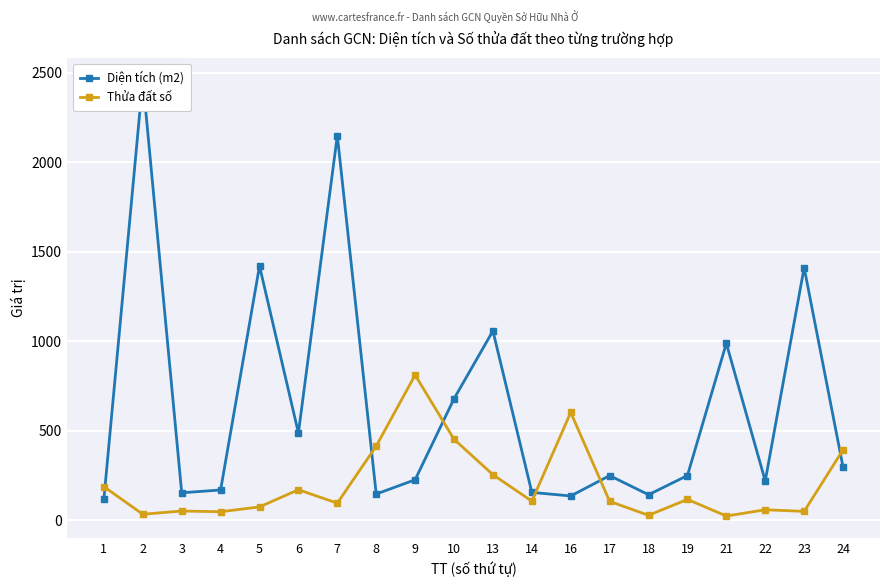

Which series changed the most between 6 and 21?

Diện tích (m2)